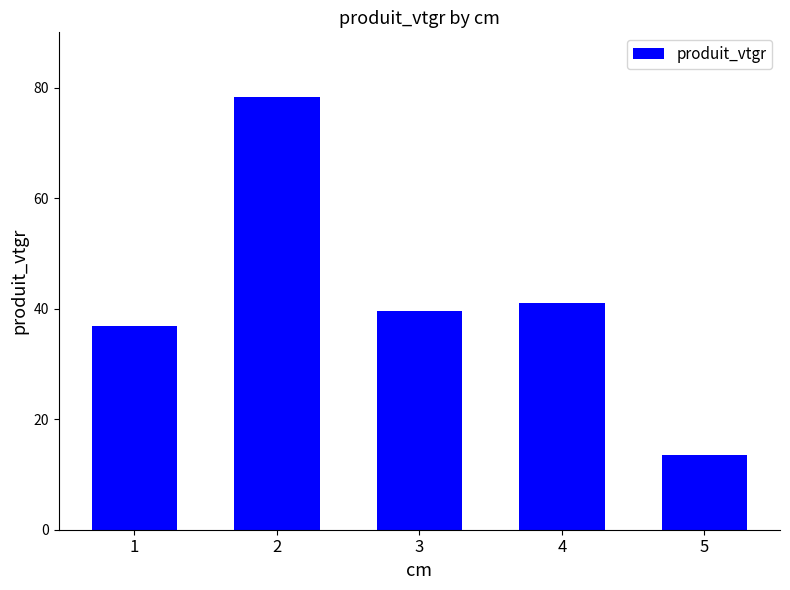

What is the sum of the values at 4 and 3?

80.6